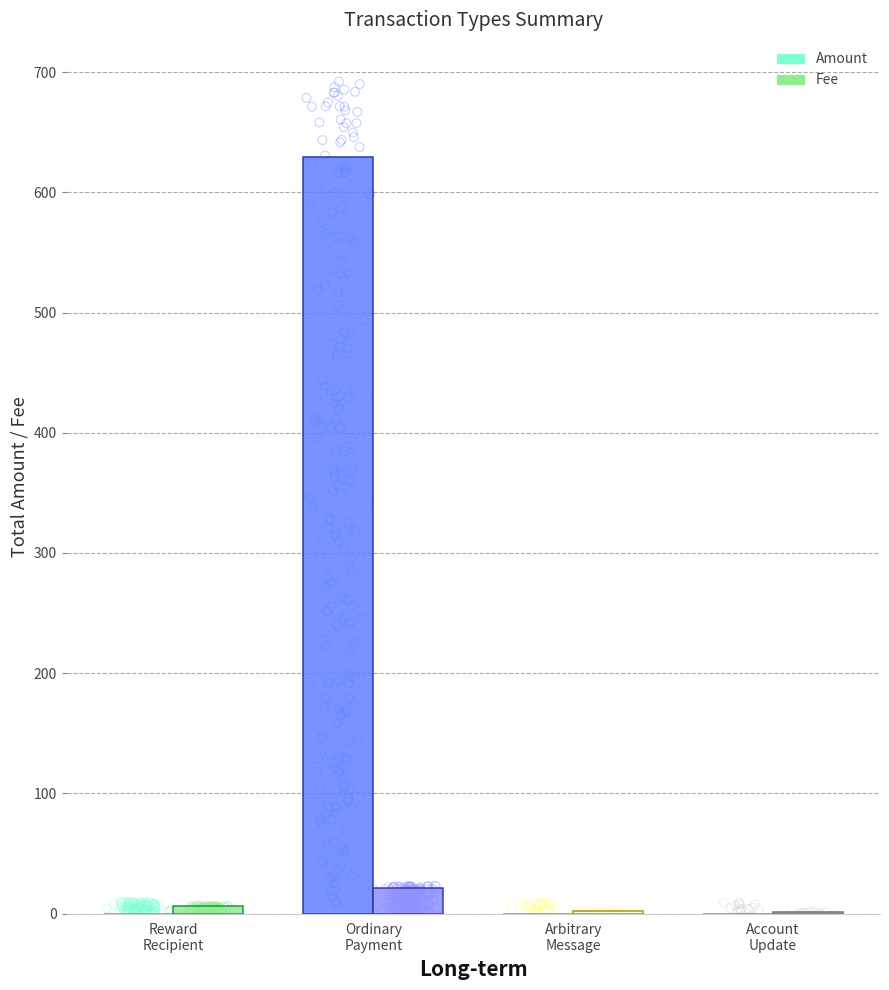

What is the total value across all series at Reward
Recipient?

6.0